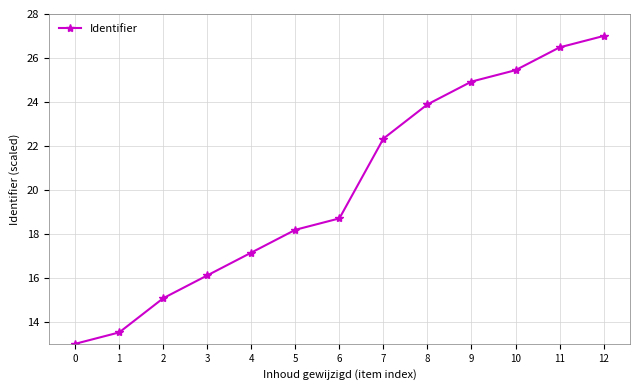

What is the change in value from 1 to 4?

+3.6